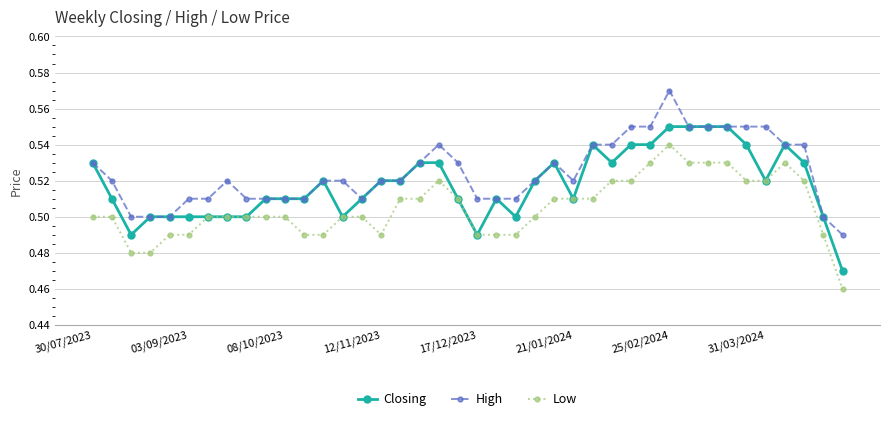

True or false: Low and High intersect in this chart.

False